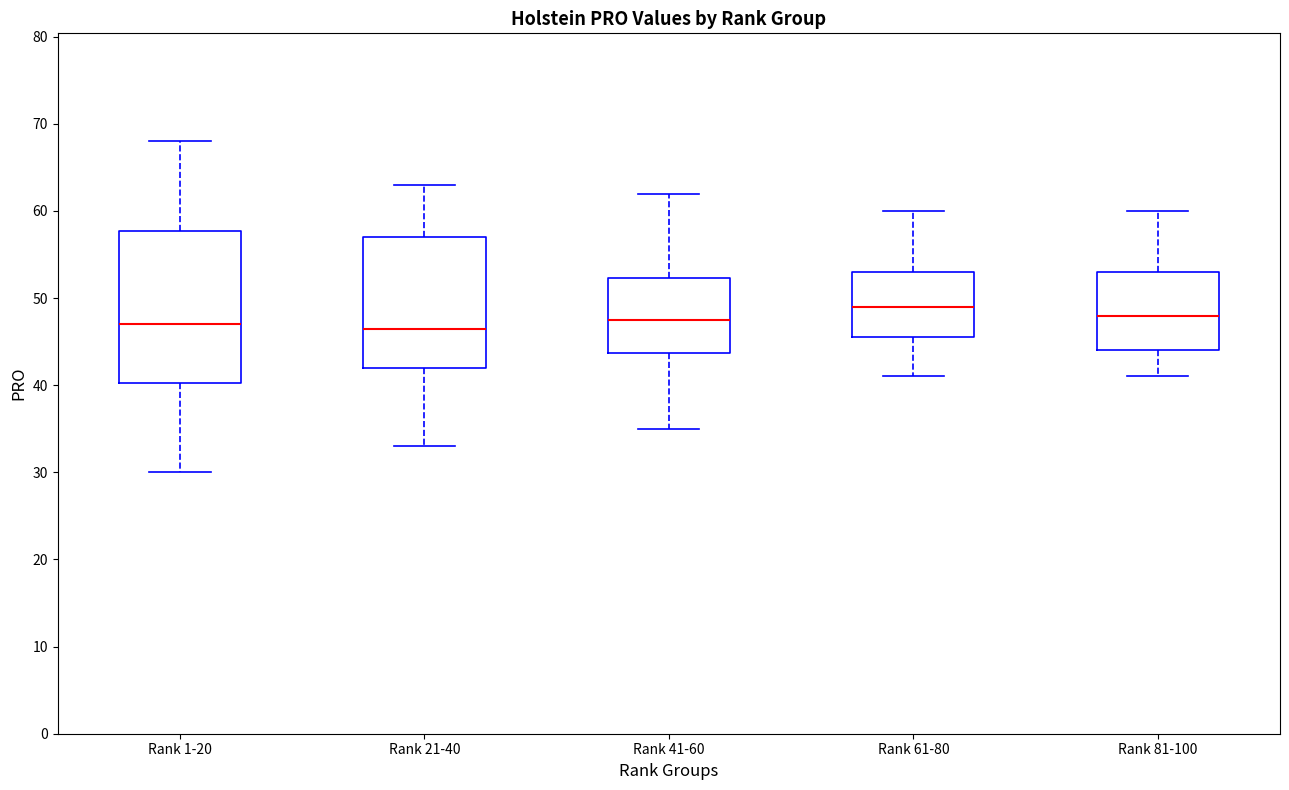

Which box has the highest median line?

Rank 61-80